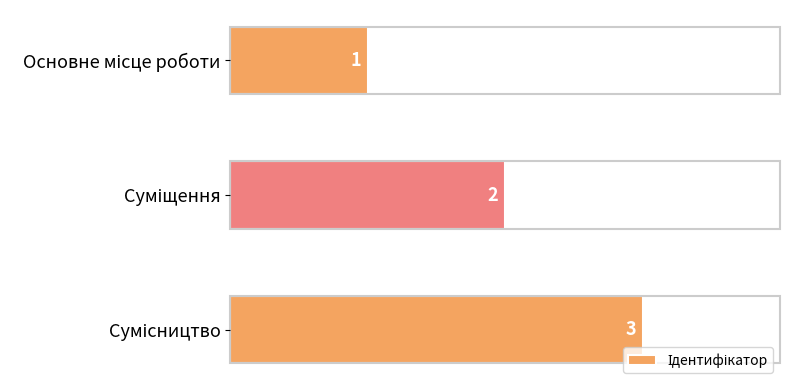

What is the average value?

2